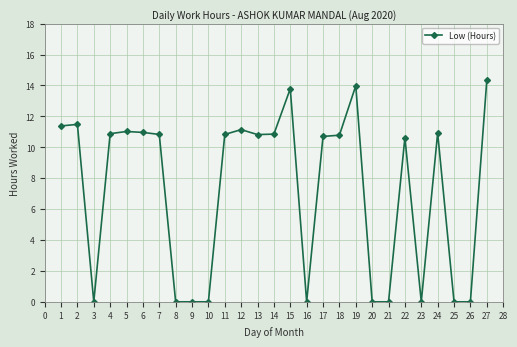

True or false: the data has more than 2 interior local peaks.

True